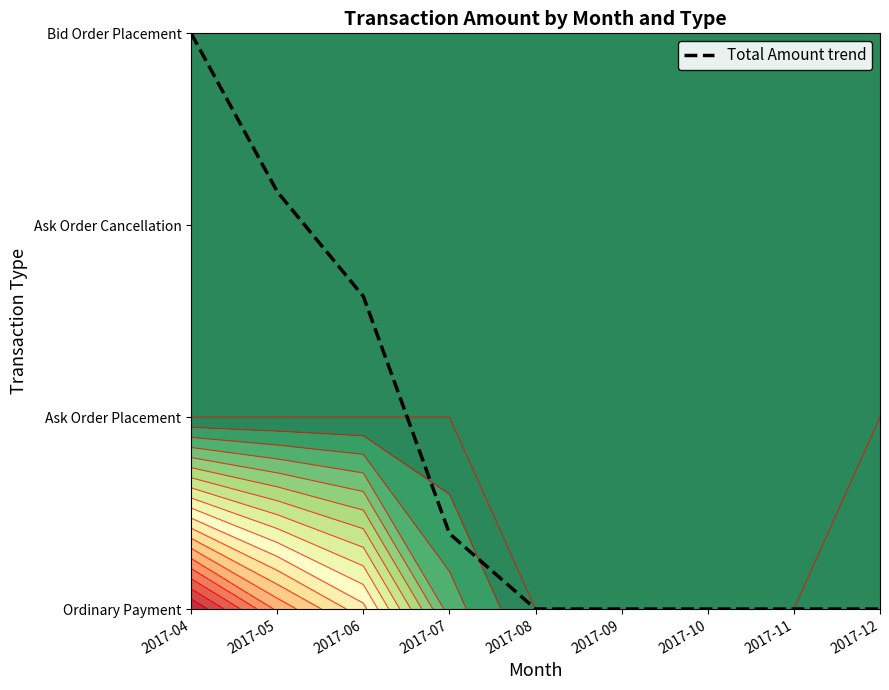

Rank the categories by value from highest to lowest.

2017-04, 2017-05, 2017-06, 2017-07, 2017-12, 2017-08, 2017-09, 2017-10, 2017-11